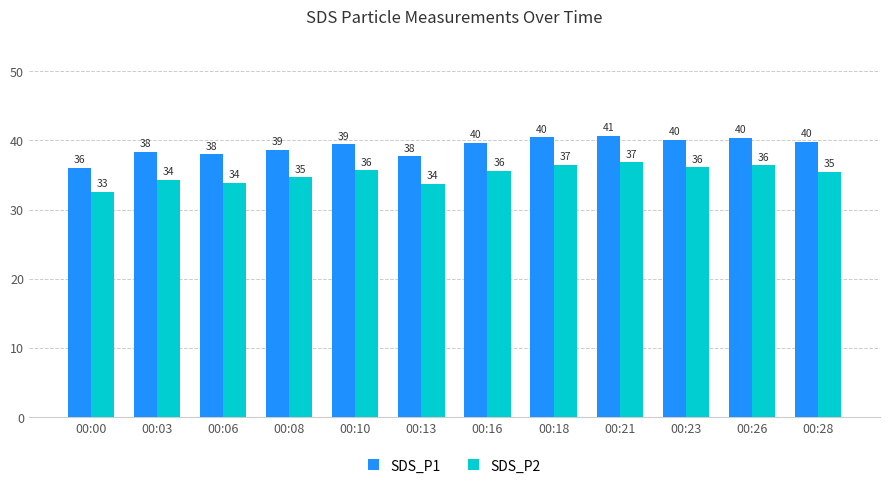

Which series has the largest total across all categories?

SDS_P1